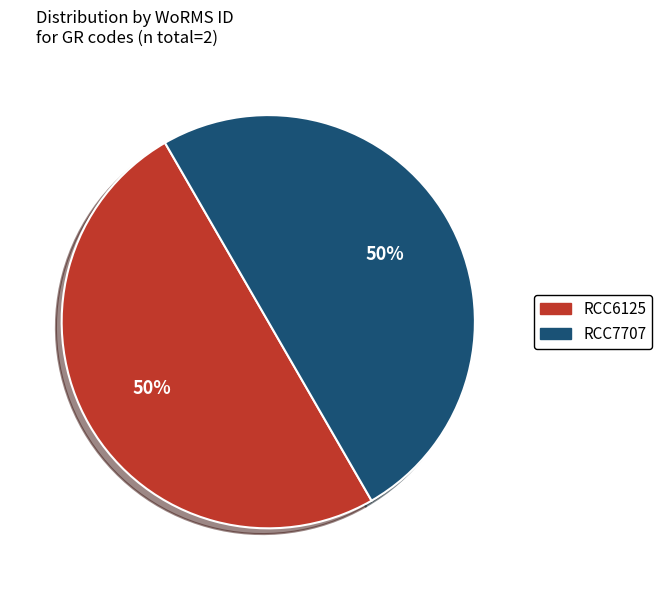

Do RCC7707 and RCC6125 together represent more than half of the pie?

Yes